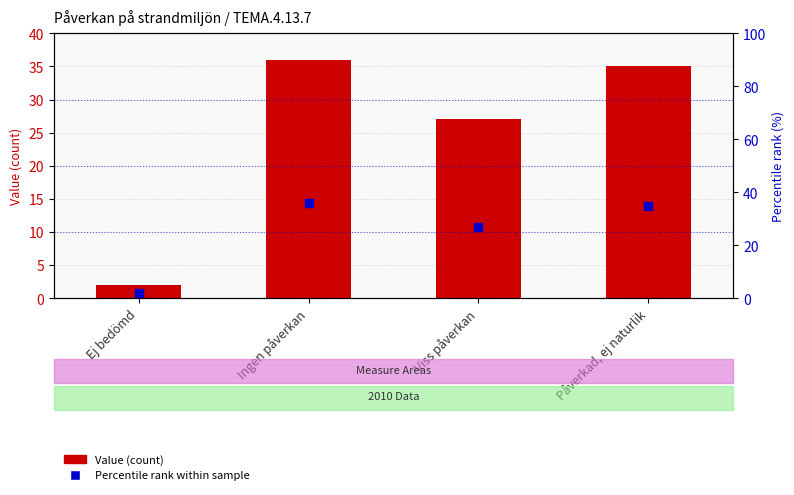

Which series reaches the maximum Y coordinate?

Value (count)